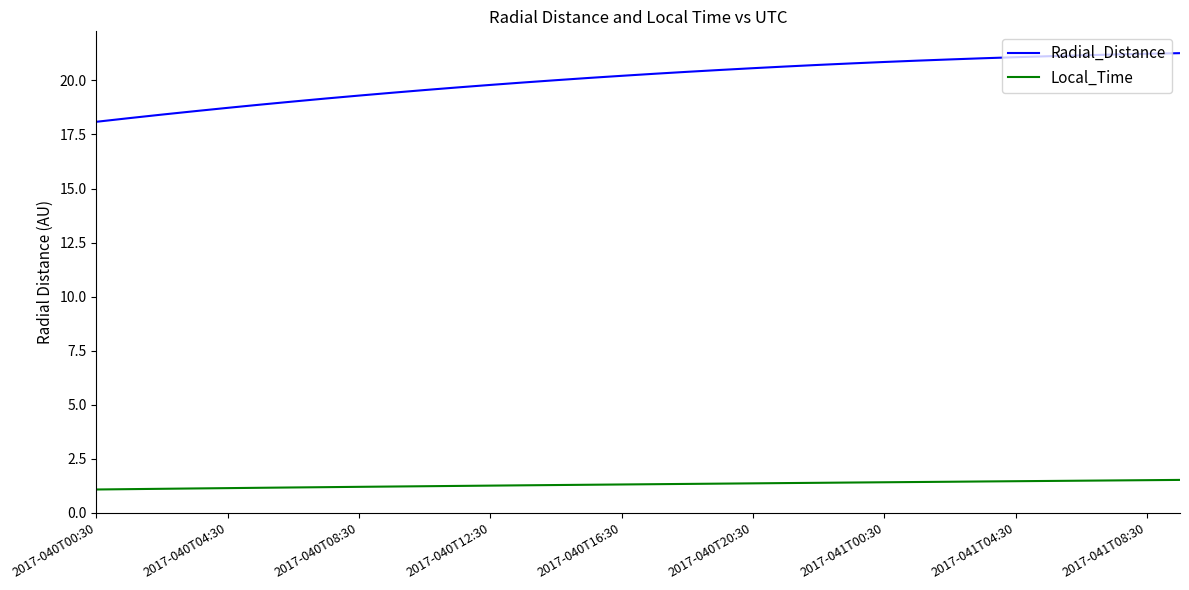

Rank the series by their maximum value, from lowest to highest.

Local_Time, Radial_Distance